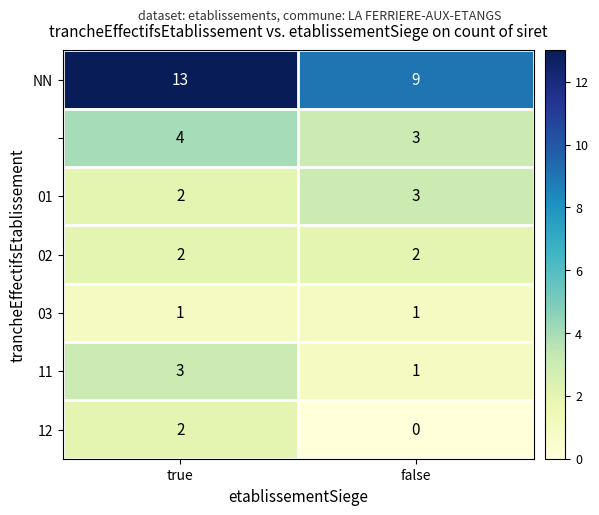

Which category has the lowest value across all series?

false